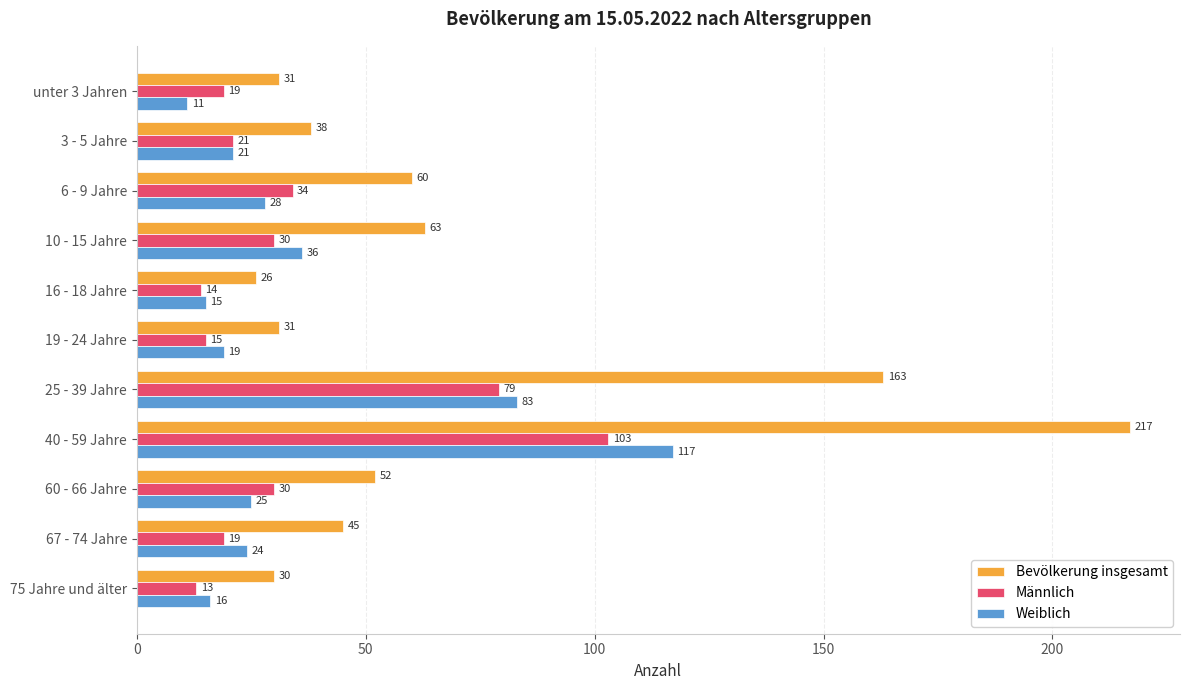

What is the difference between the maximum and minimum values in the Weiblich series?

106